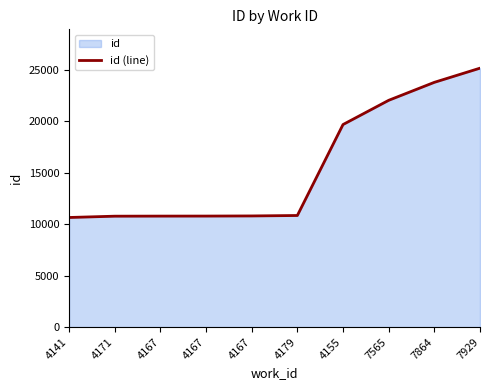

What is the label of the 8th point from the right?

4167